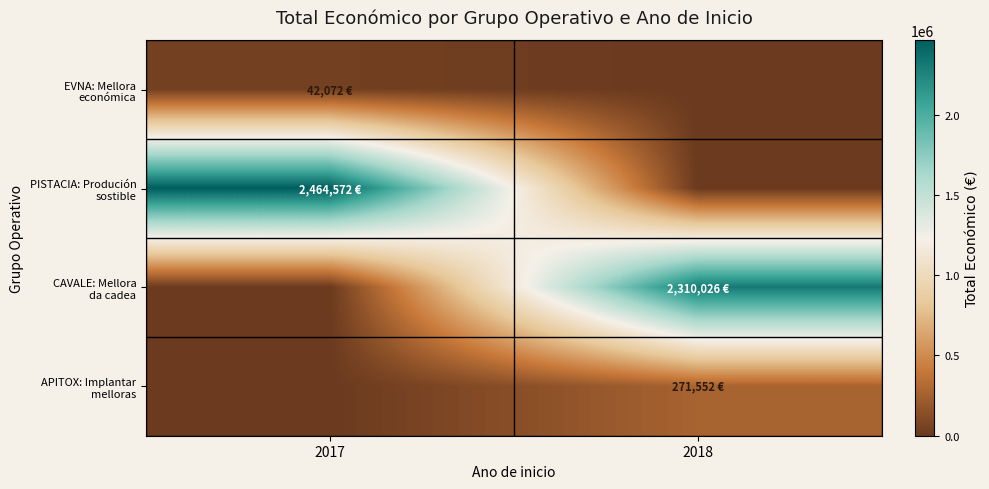

Between 2017 and 2018, which series saw the biggest shift?

PISTACIA: Produción sostible